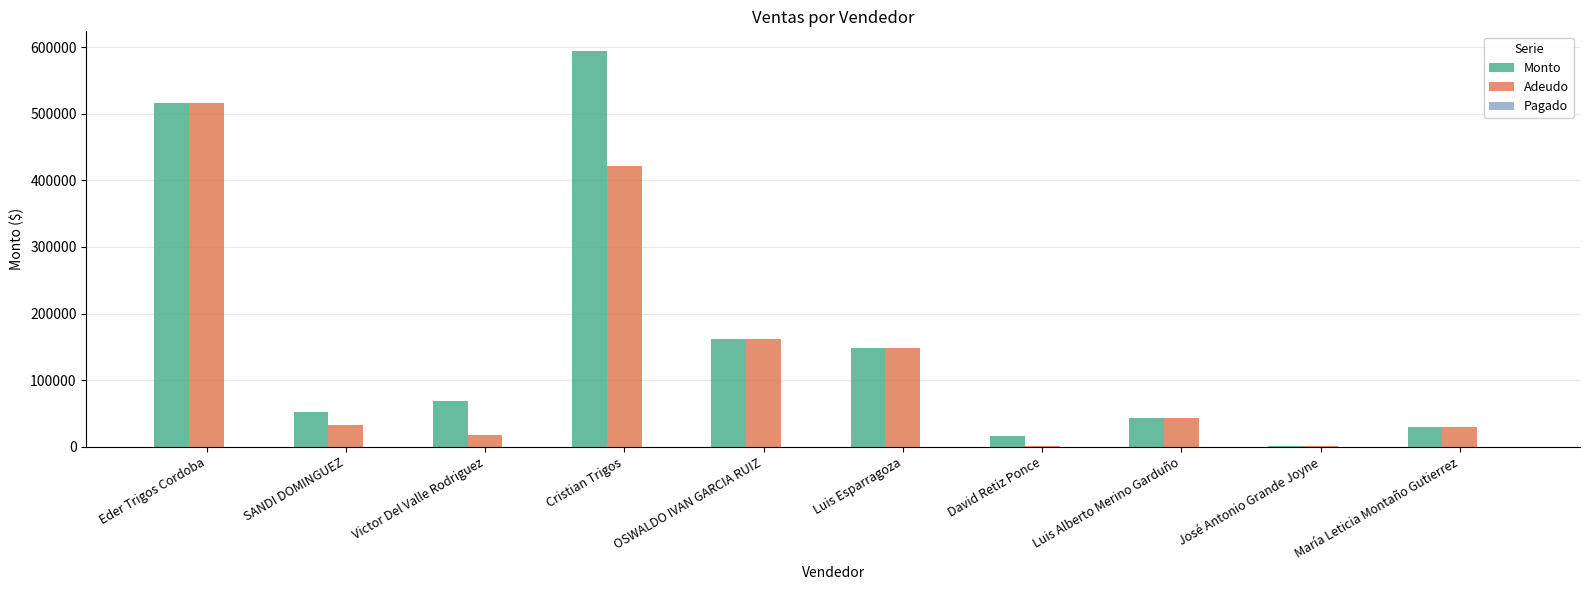

True or false: Adeudo has a value of 43680.0 at Luis Alberto Merino Garduño.

True